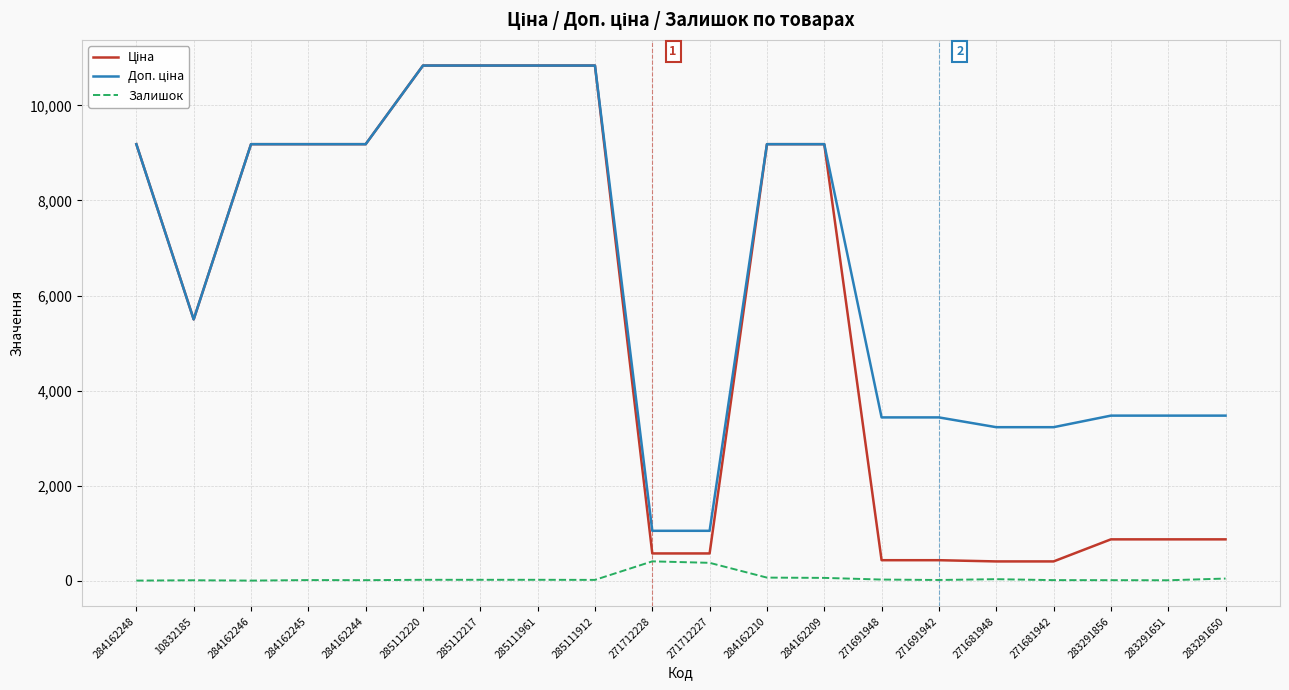

True or false: Залишок has a value of 17.0 at 285112217.

True